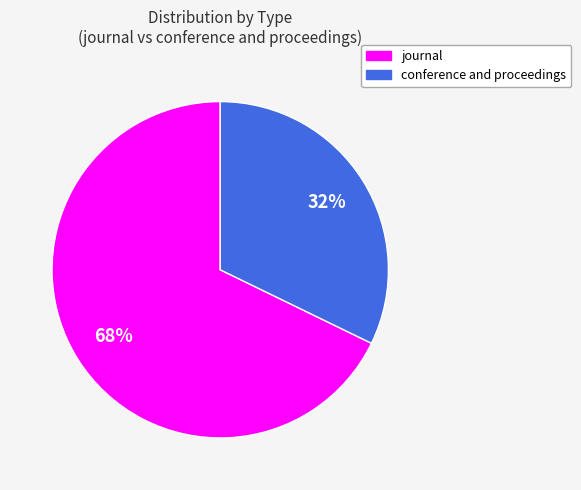

Is it true that conference and proceedings is 41% of the pie?

False